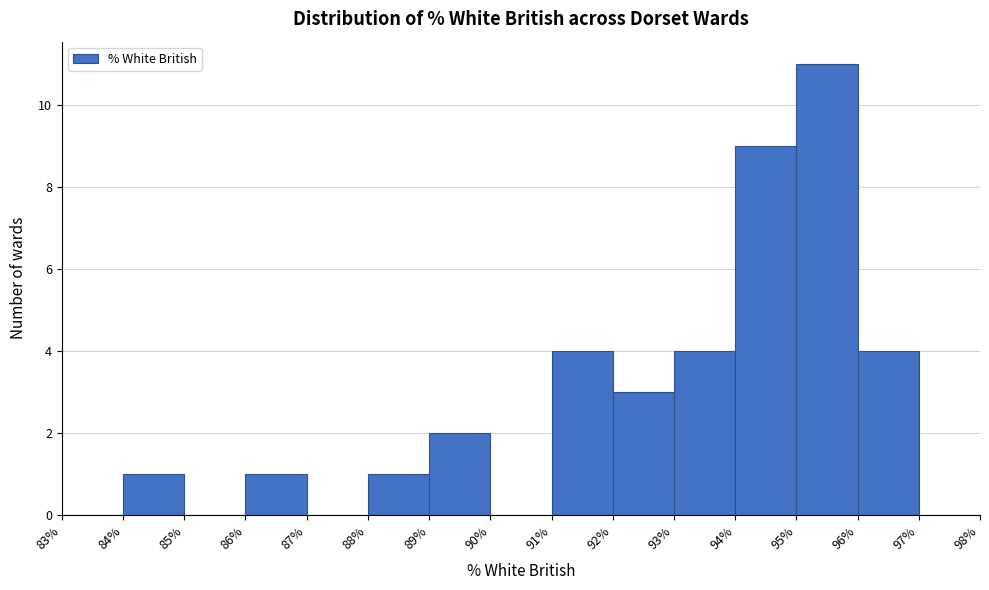

Which range on the x-axis has the tallest bar?

95% to 96%